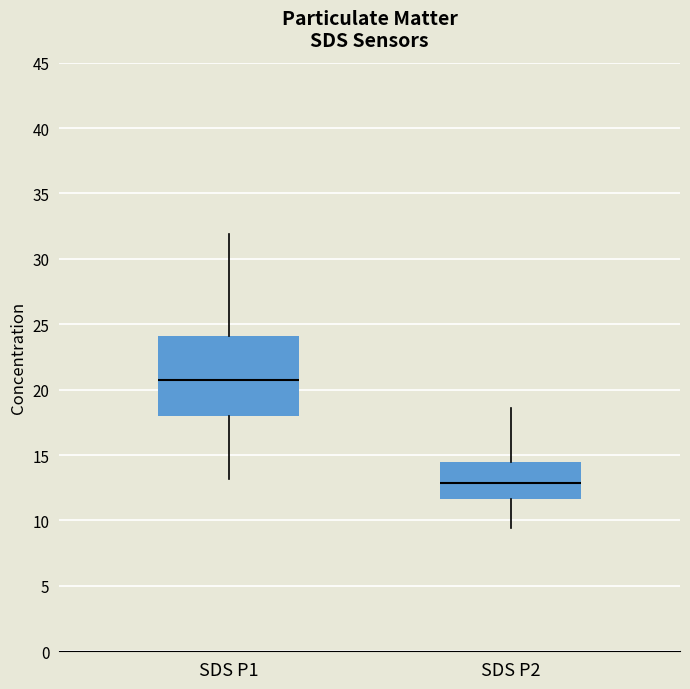

Where does the upper whisker of the box for SDS P1 end on the y-axis? The values are not printed on the chart, so give them approximately, as read against the axis.

32.0